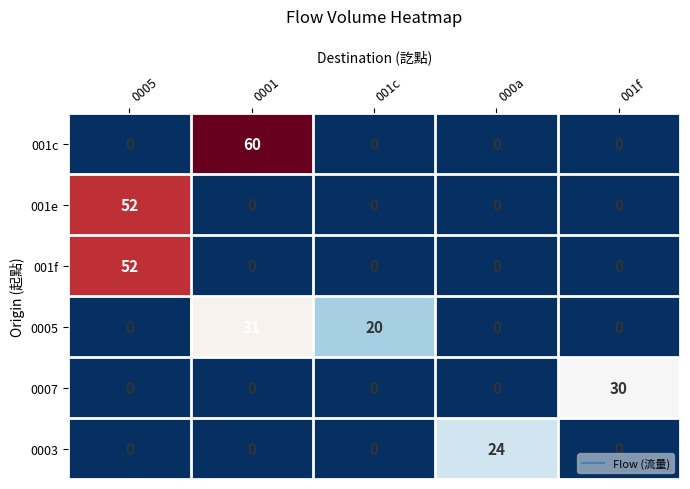

Is the value of 001f at 0001 greater than the value of 001c at 0001?

No